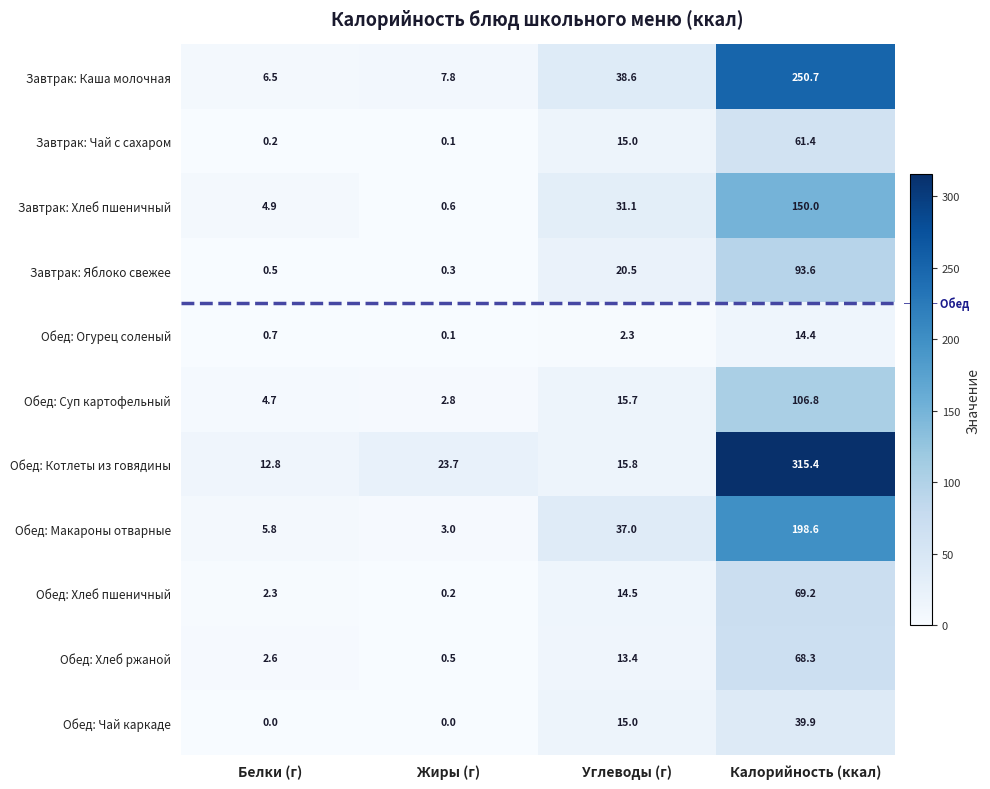

Which series changed the most between Жиры (г) and Углеводы (г)?

Обед: Макароны отварные